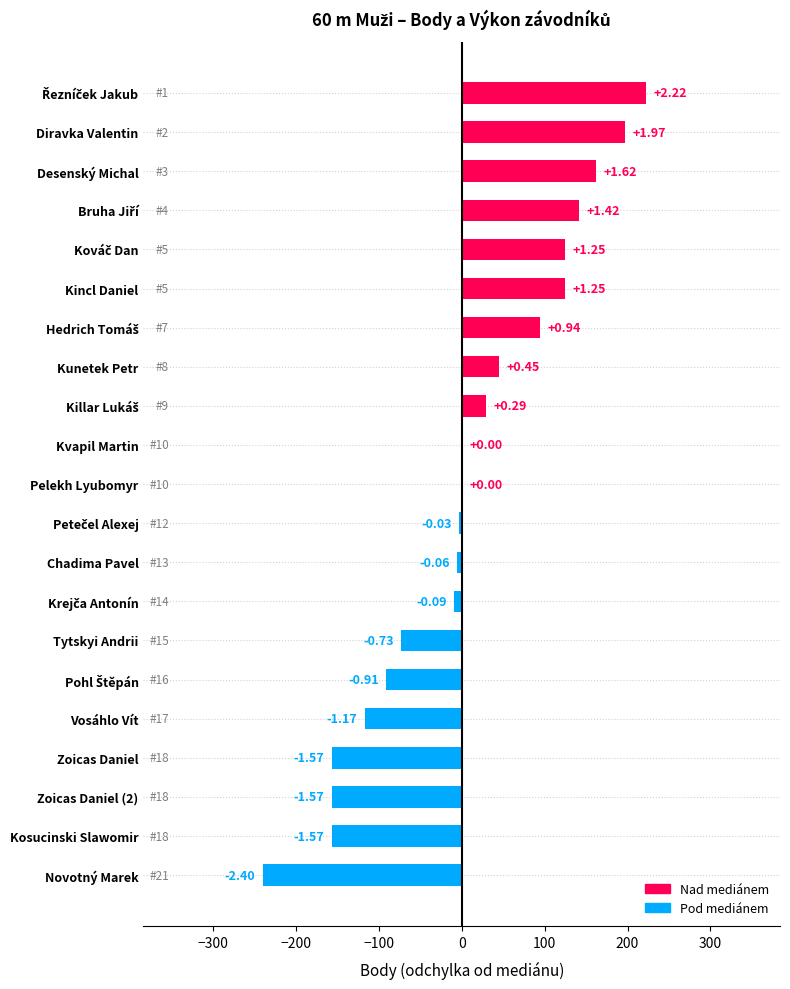

What is the difference between the second highest and second lowest values?

354